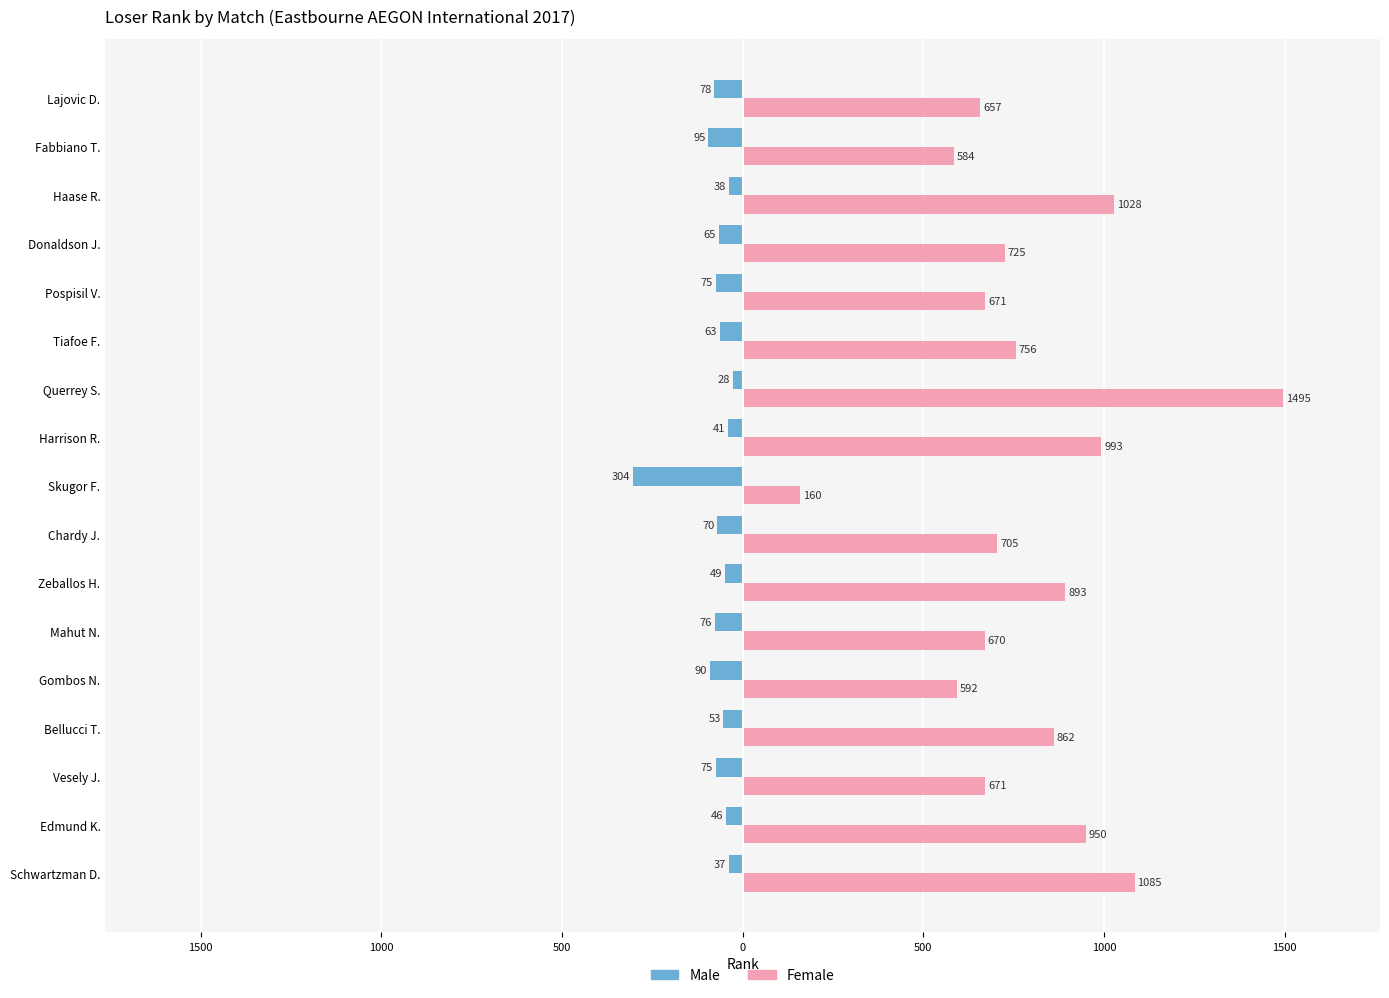

Which series has the widest spread of values?

Female